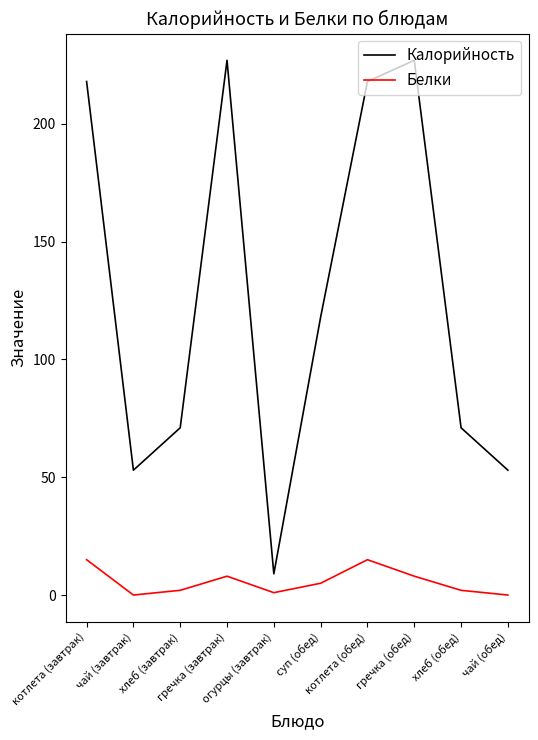

True or false: Белки and Калорийность cross at least once.

False